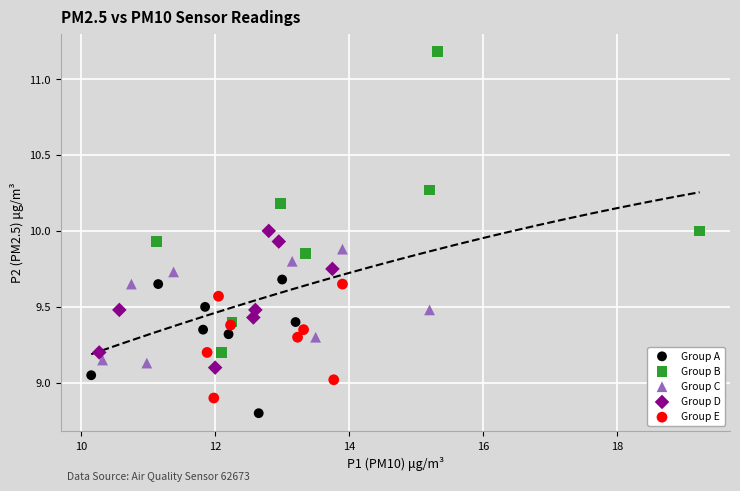

Which series reaches the maximum Y coordinate?

Group B